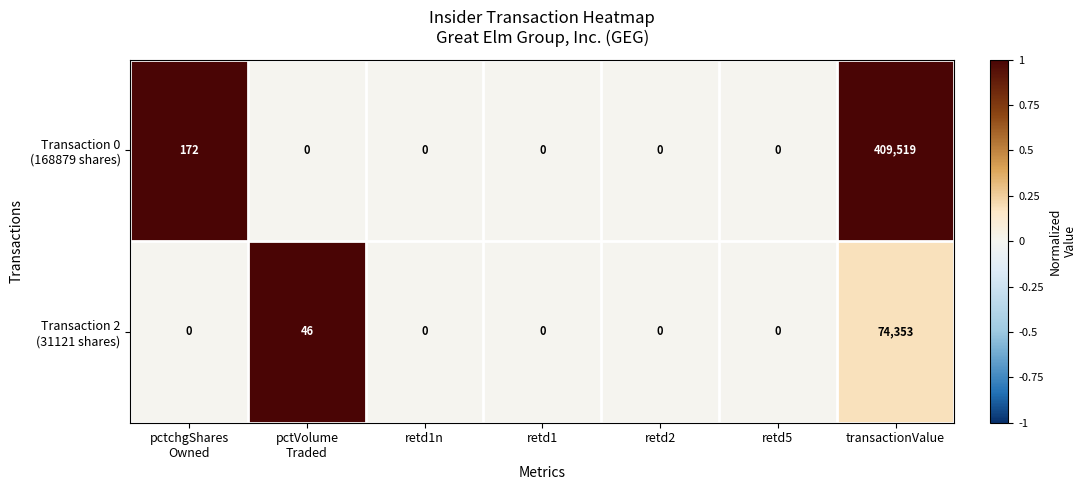

Which category has the highest value across all series?

transactionValue